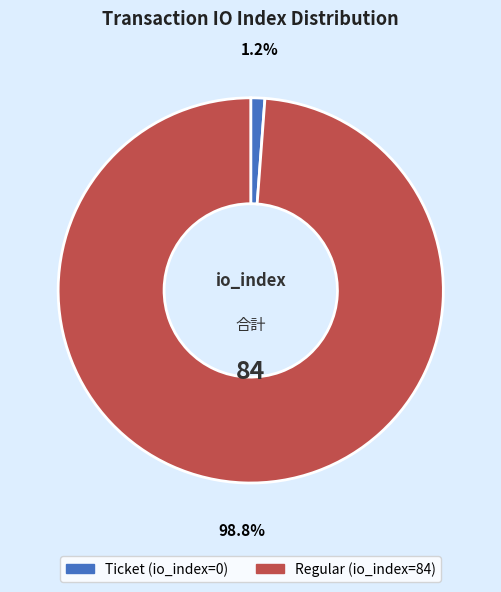

Count the number of slices in the pie.

2